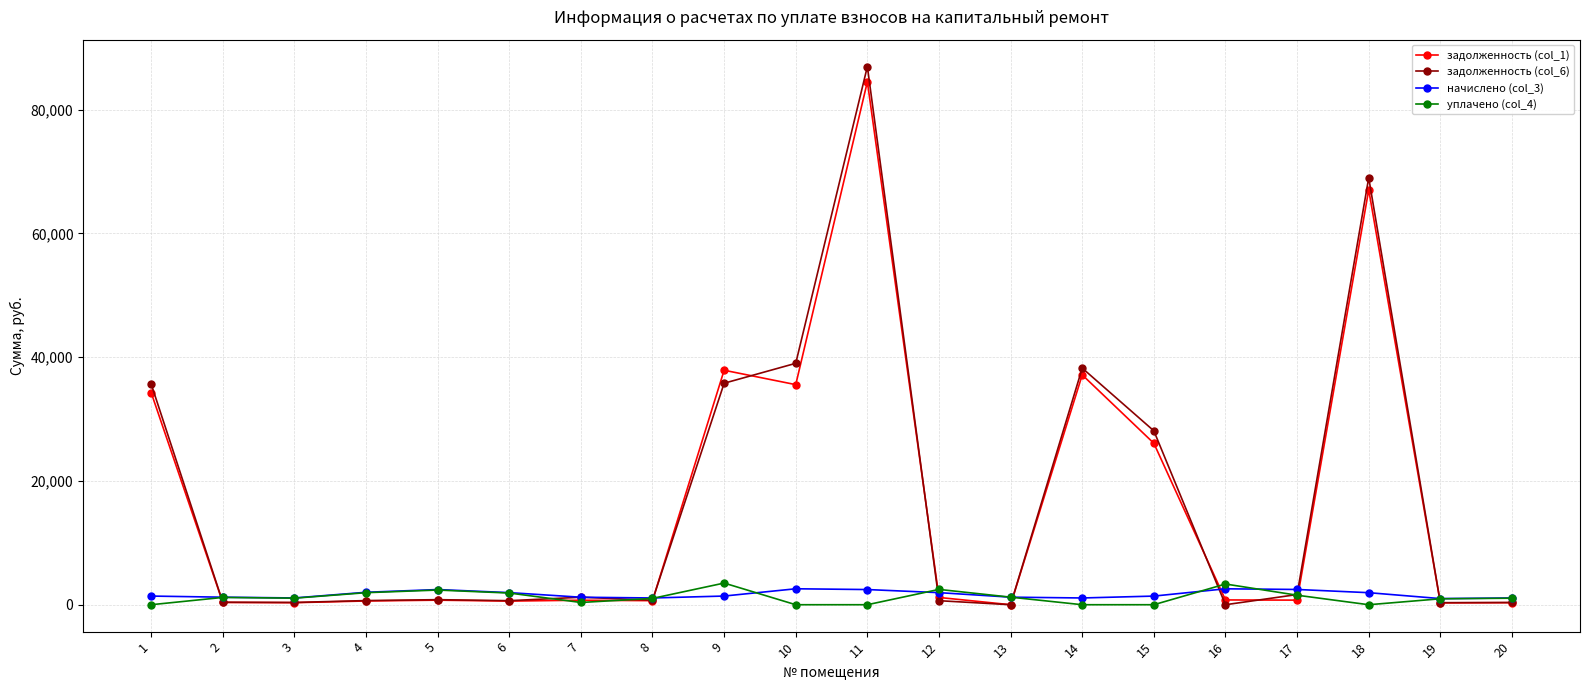

True or false: уплачено (col_4) has a value of 0.0 at 10.

True